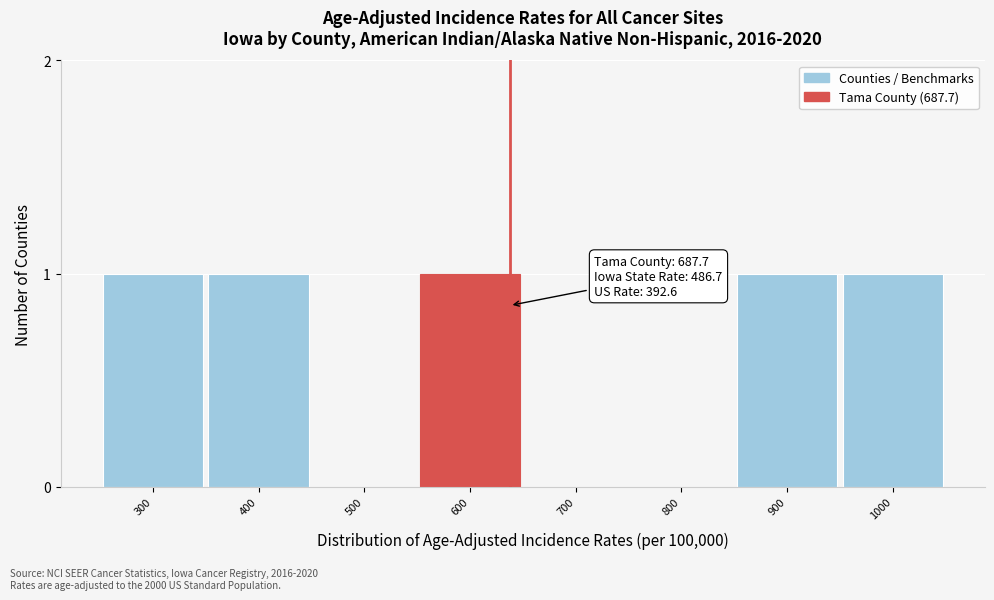

Reading right to left, list all the values displayed in this chart.

1000=1	900=1	800=0	700=0	600=1	500=0	400=1	300=1